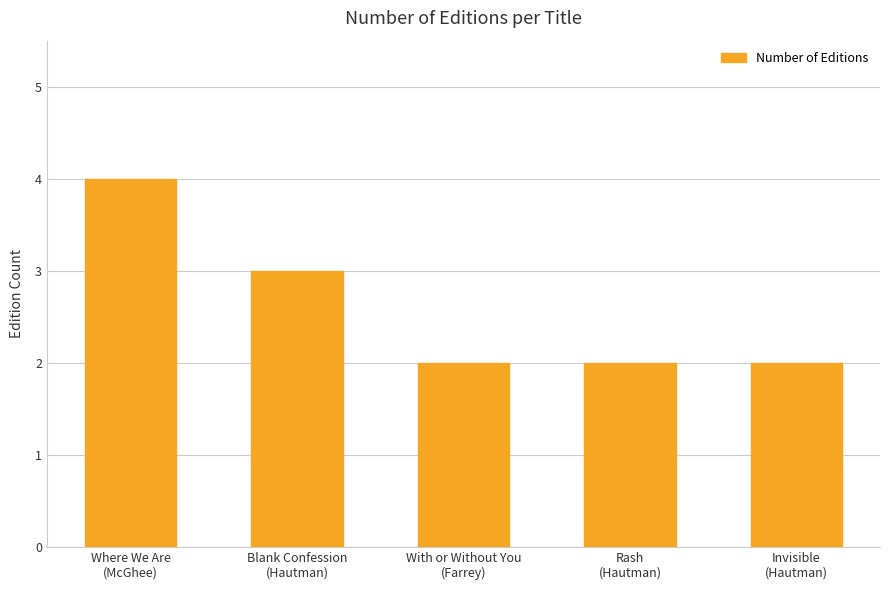

What is the label of the 5th bar from the right?

Where We Are
(McGhee)